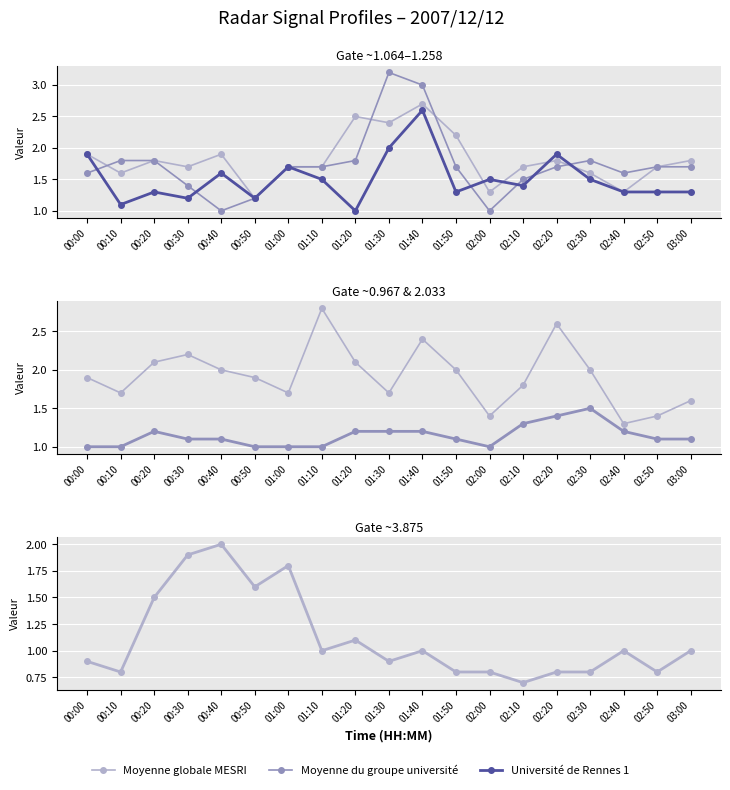

What is the difference between the highest and lowest values at 01:10?

1.8